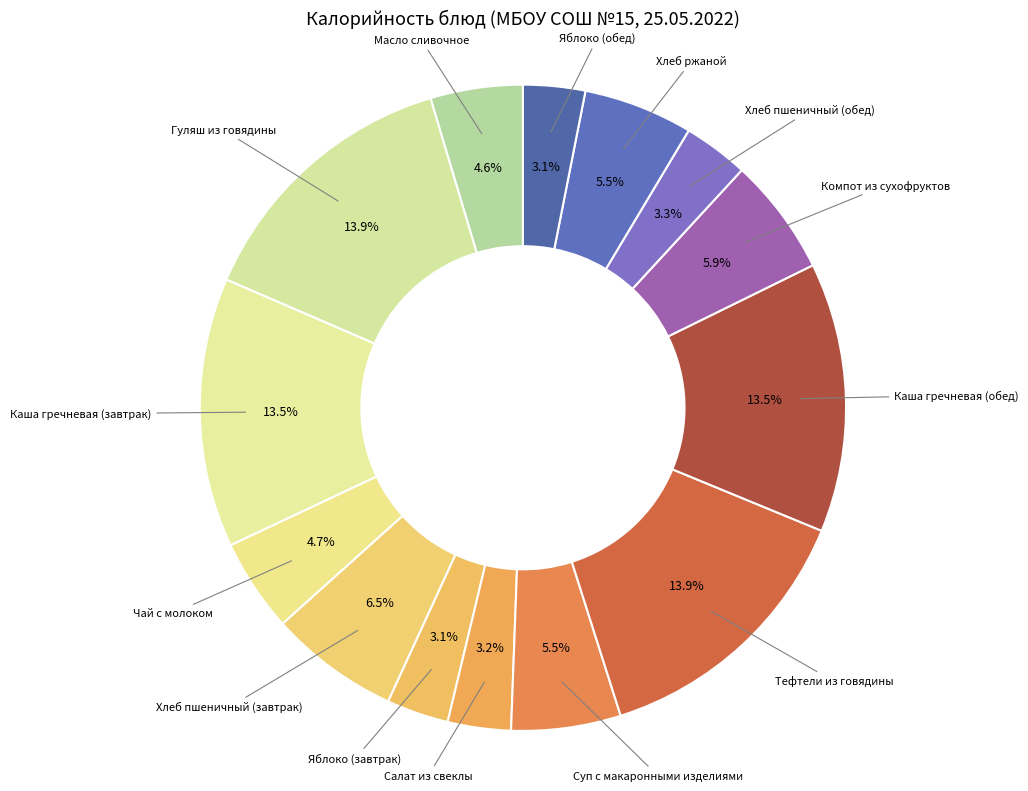

Count the number of slices in the pie.

14